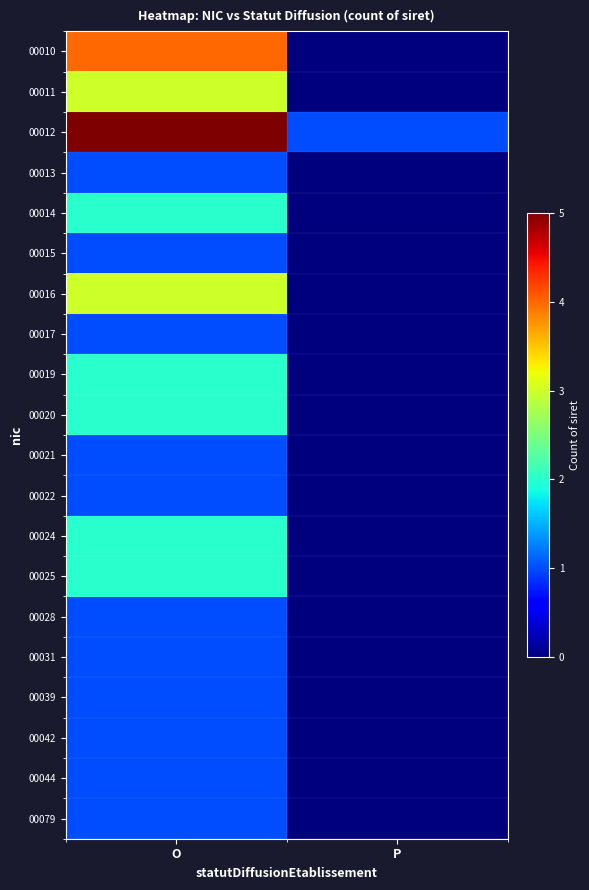

Count the number of categories in the chart.

2